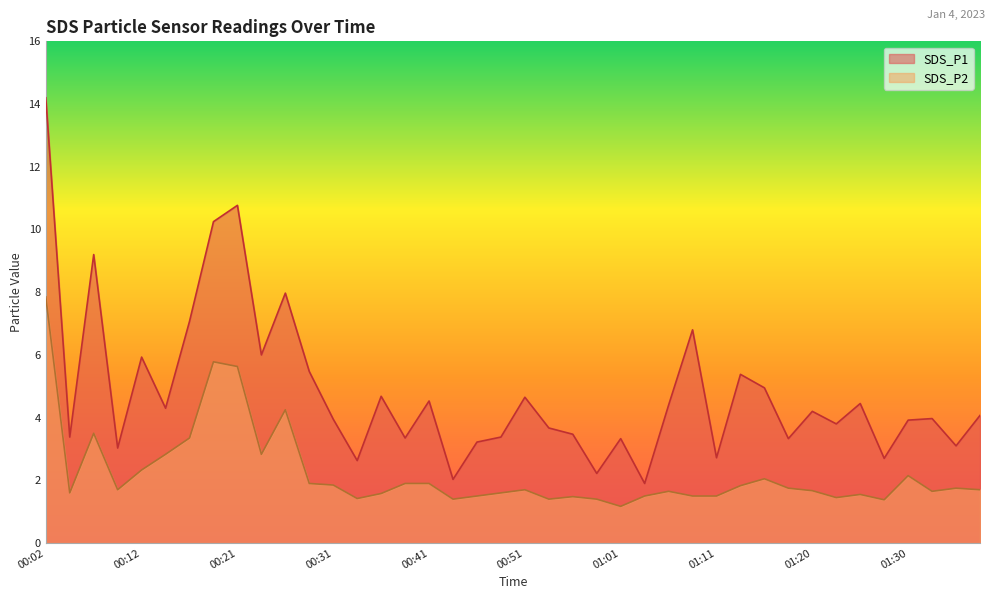

At 00:26, list the series in order from largest to smallest.

SDS_P1, SDS_P2